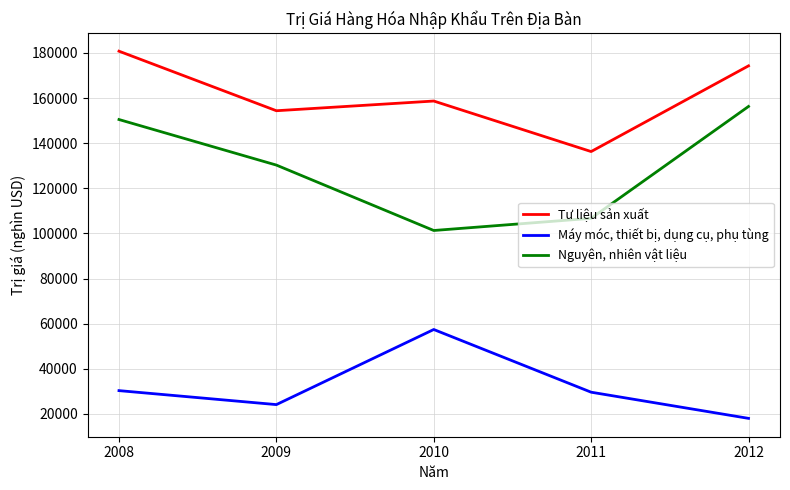

What is the approximate value of Nguyên, nhiên vật liệu at 2011?

106700